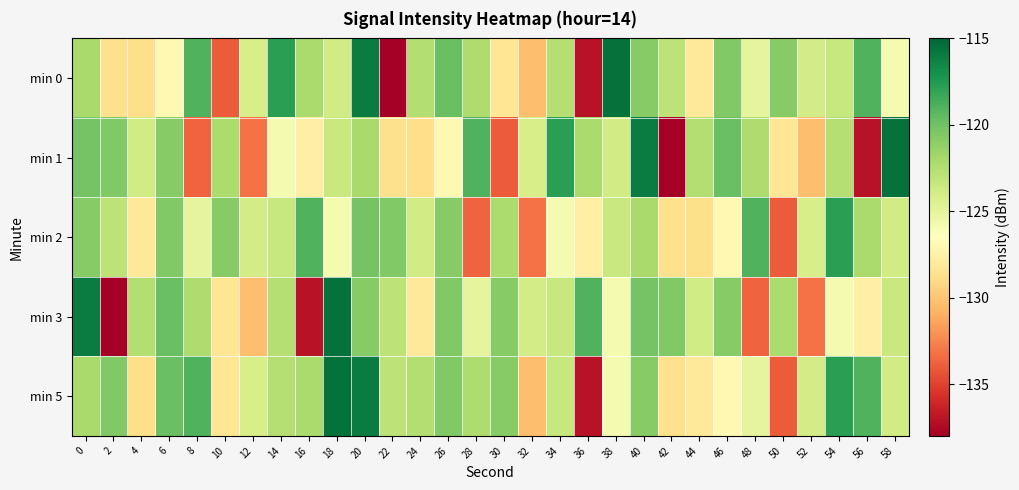

Which category has the highest value across all series?

38